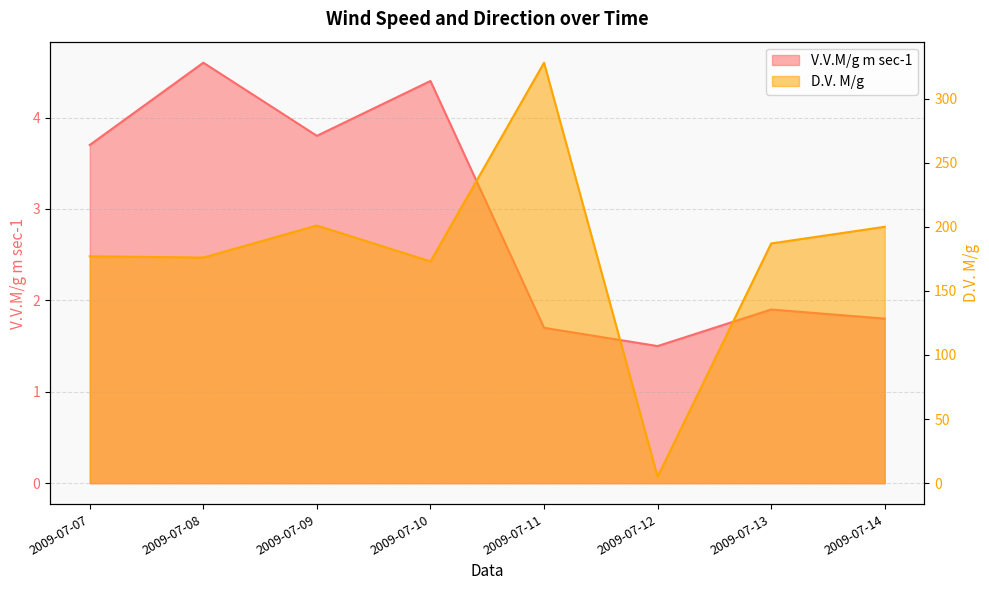

How many data points does each series have?

8